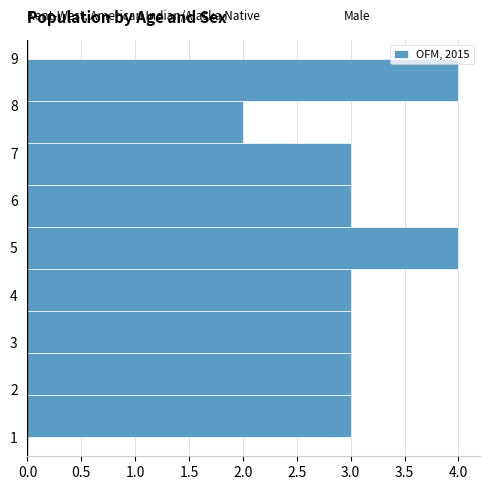

Reading bottom to top, list every bar in this chart as the range it spans on the y-axis followed by its length. Neither the bar edges nor the lengths are printed on the chart, so give them approximately, as read against the axes.

1.0 to 1.9: 3
1.9 to 2.8: 3
2.8 to 3.7: 3
3.7 to 4.6: 3
4.6 to 5.4: 4
5.4 to 6.3: 3
6.3 to 7.2: 3
7.2 to 8.1: 2
8.1 to 9.0: 4